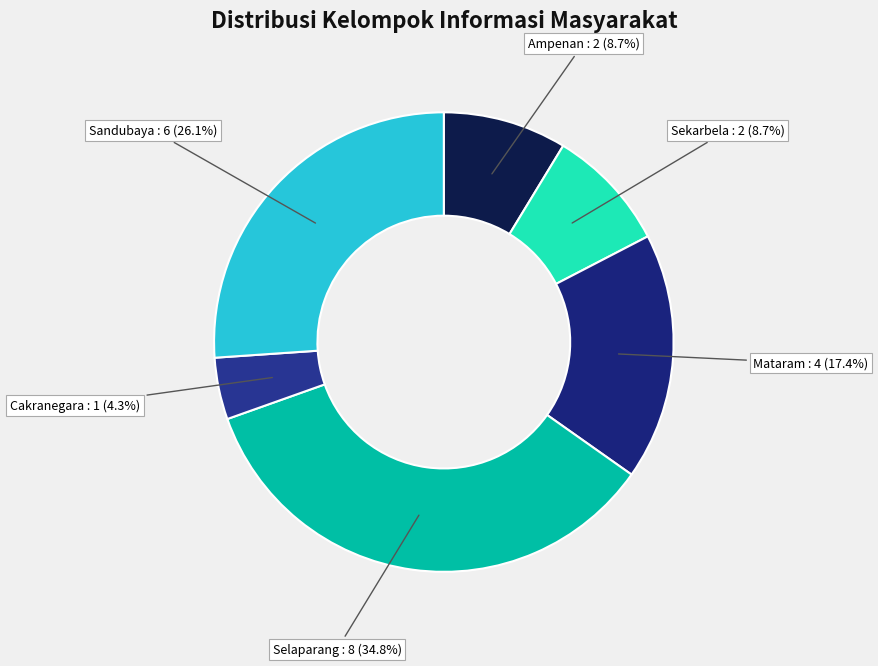

Is there a majority slice in this chart?

No